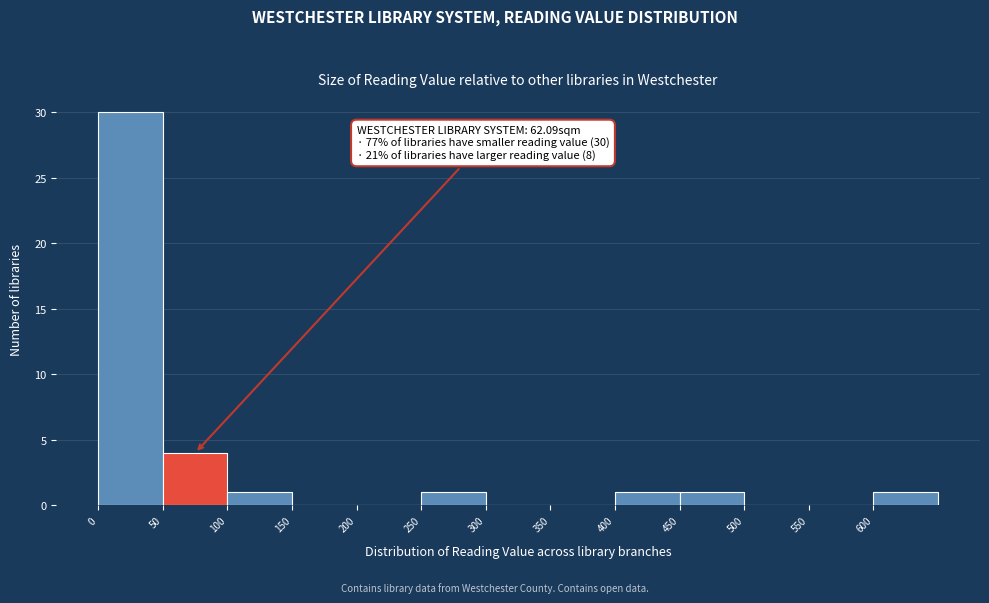

Which range on the x-axis has the tallest bar?

0 to 50